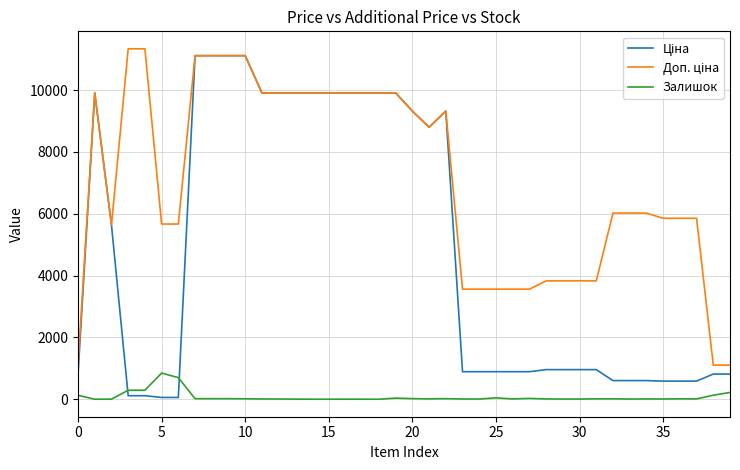

How many lines are shown in the chart?

3